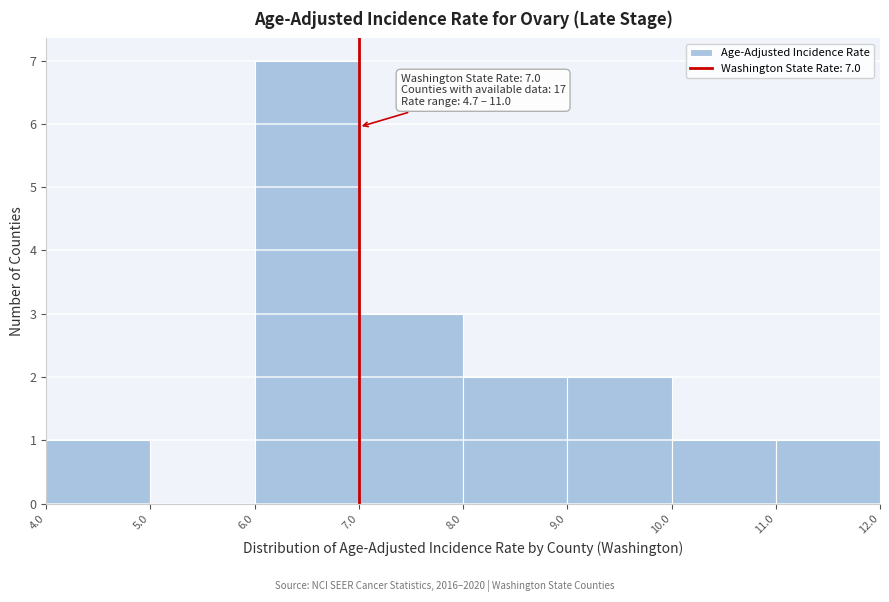

Over which range of the x-axis is the bar tallest?

6.0 to 7.0